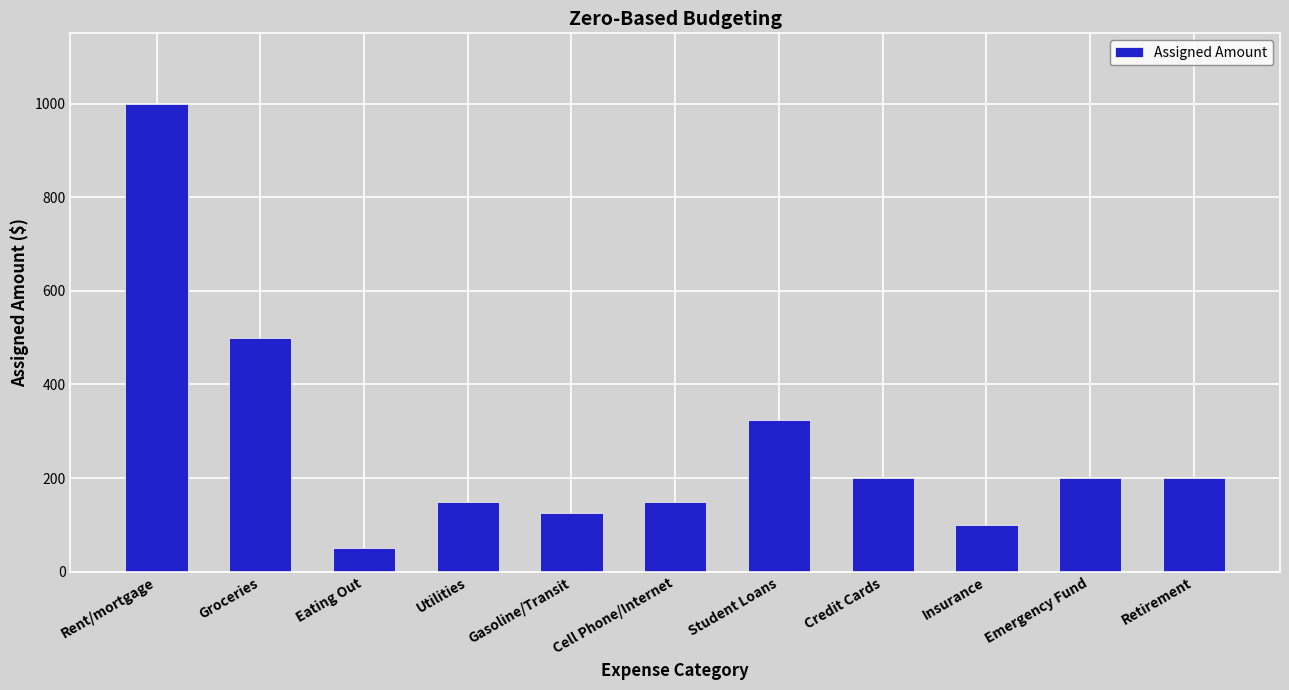

At which category does the chart reach its minimum across all series?

Eating Out